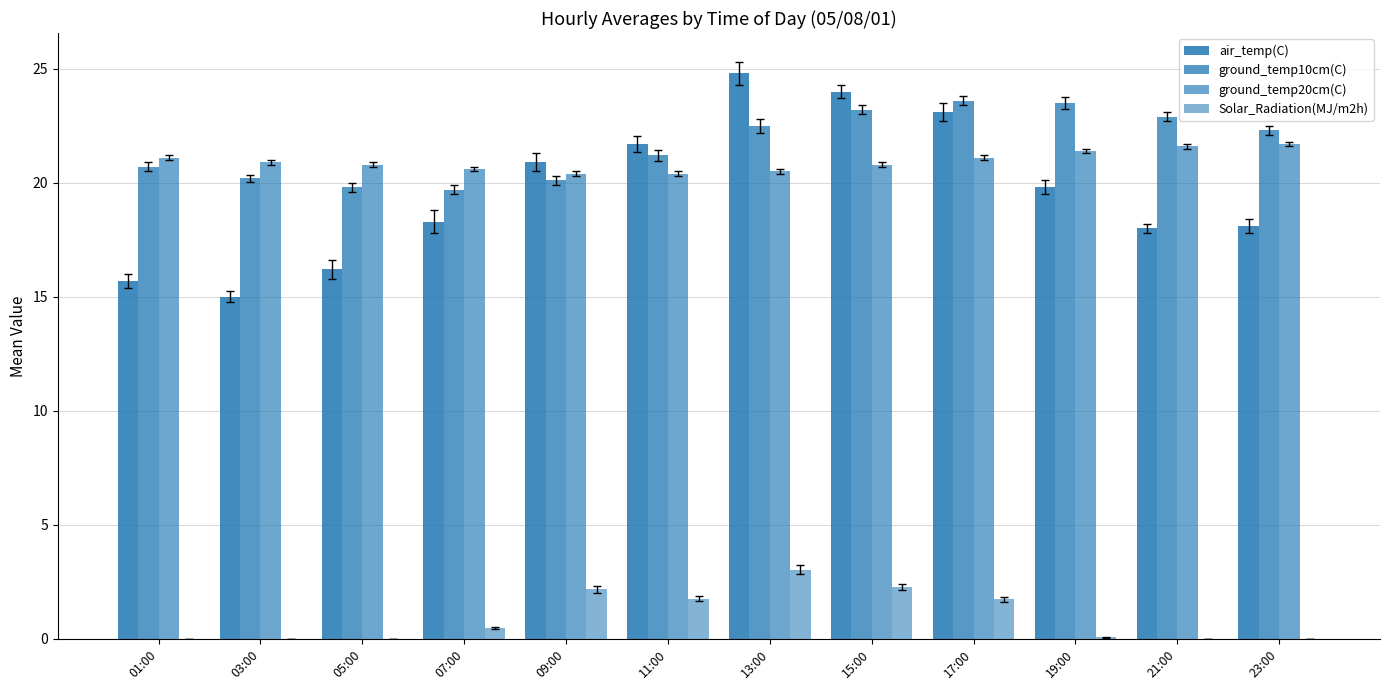

Reading right to left, extract all data points from this chart.

air_temp(C): 18.1	18.0	19.8	23.1	24.0	24.8	21.7	20.9	18.3	16.2	15.0	15.7
ground_temp10cm(C): 22.3	22.9	23.5	23.6	23.2	22.5	21.2	20.1	19.7	19.8	20.2	20.7
ground_temp20cm(C): 21.7	21.6	21.4	21.1	20.8	20.5	20.4	20.4	20.6	20.8	20.9	21.1
Solar_Radiation(MJ/m2h): 0.0	0.0	0.1	1.7	2.3	3.0	1.8	2.2	0.5	0.0	0.0	0.0